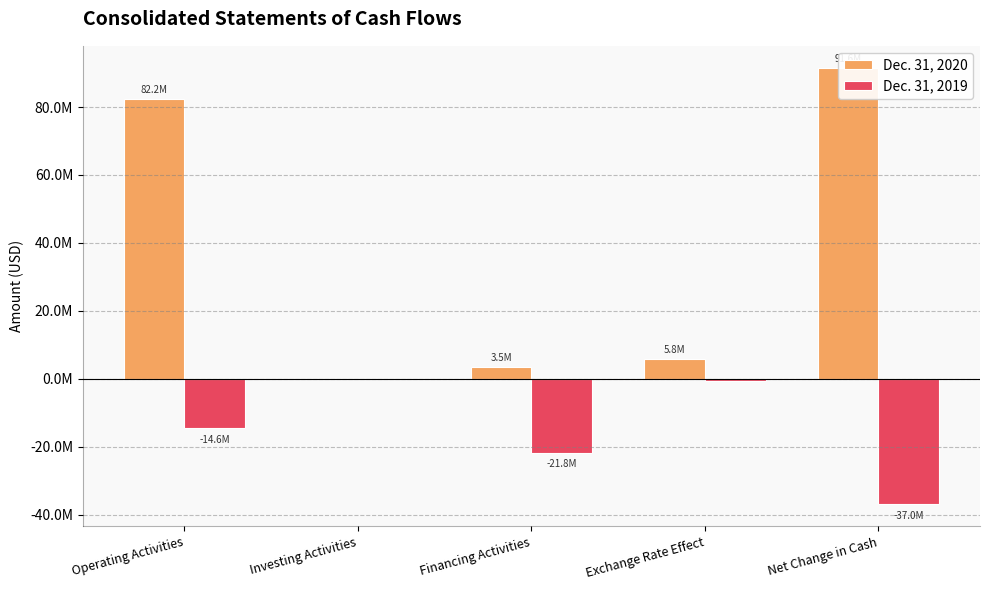

How many bars are there in total?

10